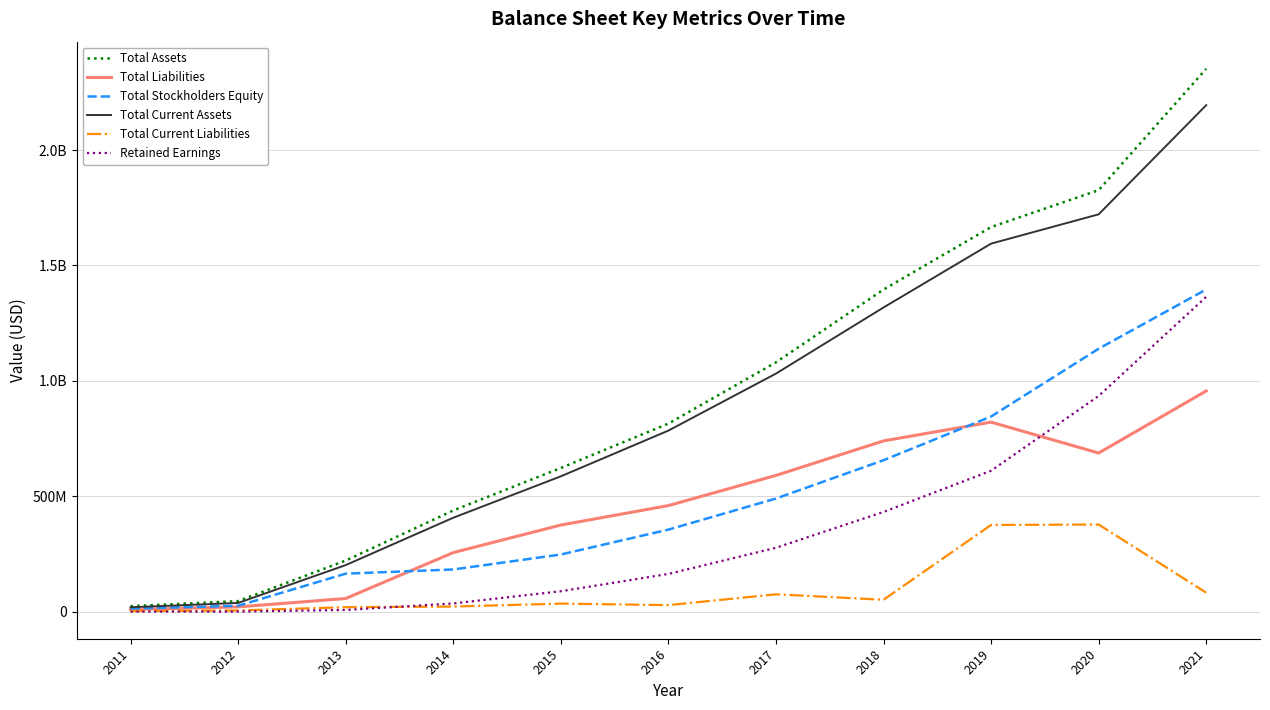

Between 2012 and 2021, which series saw the biggest shift?

Total Assets